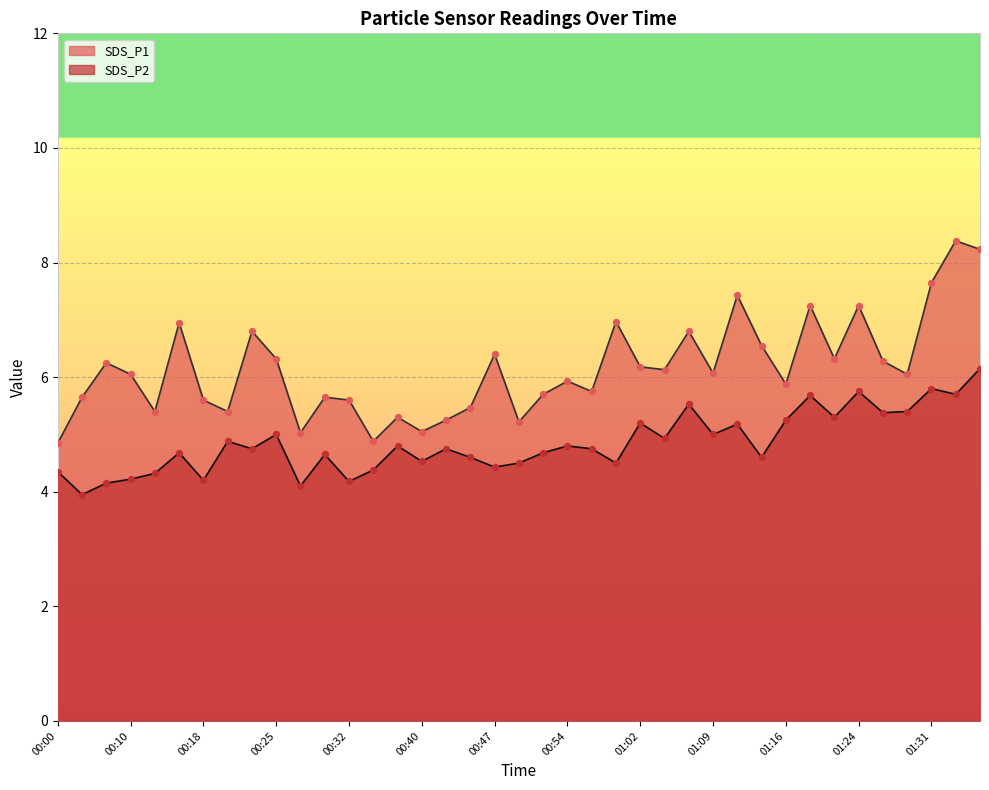

Which series has the largest total across all categories?

SDS_P1